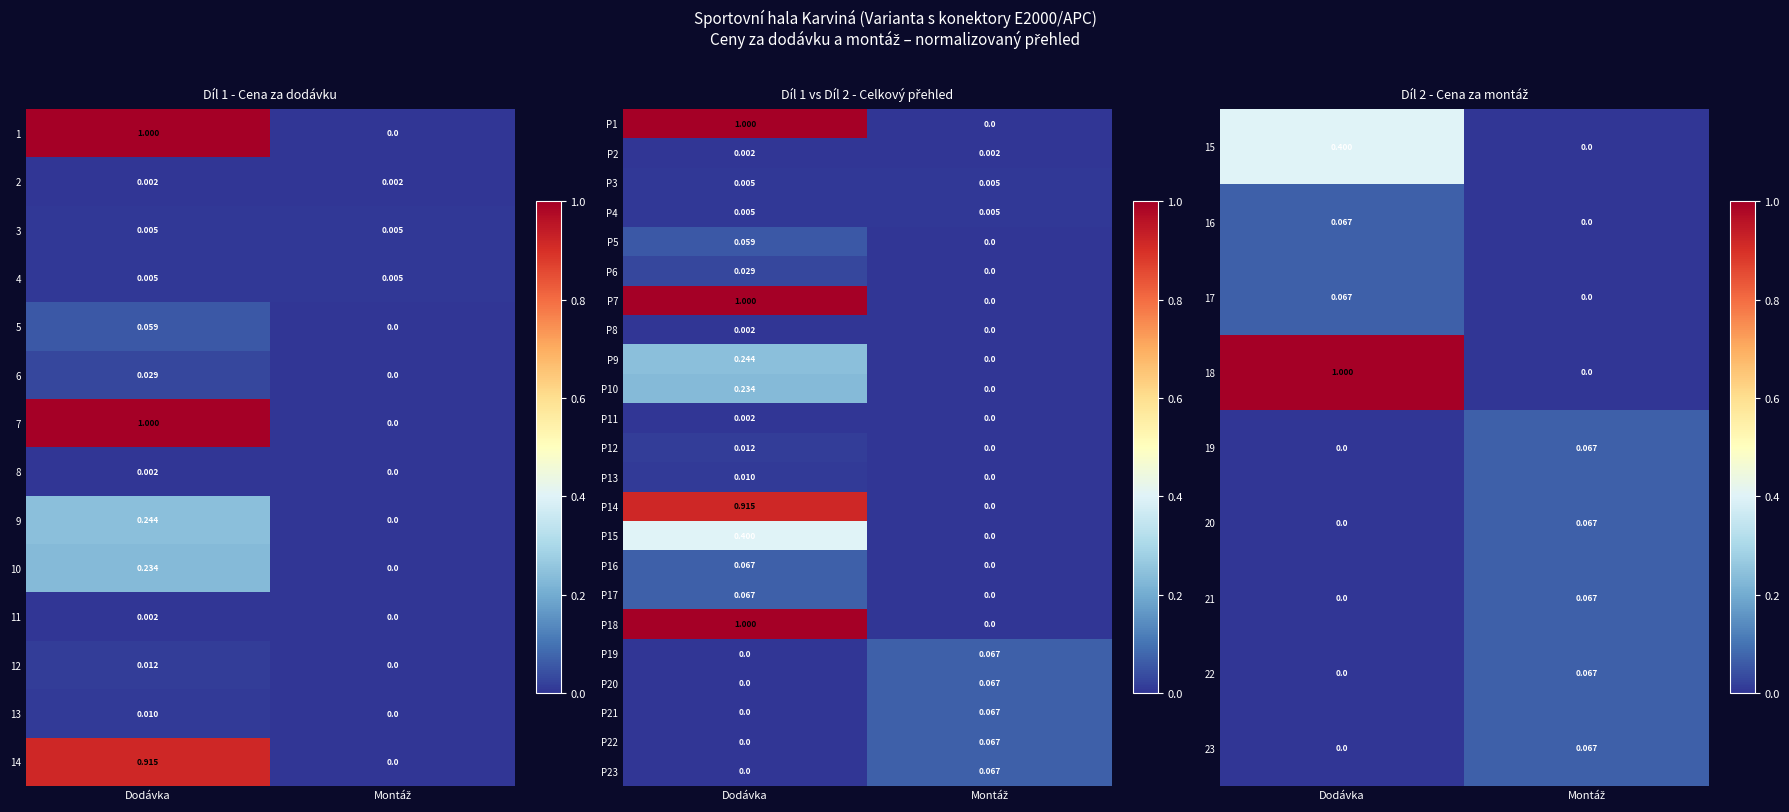

Is the value of P18 at Dodávka greater than the value of P8 at Dodávka?

Yes